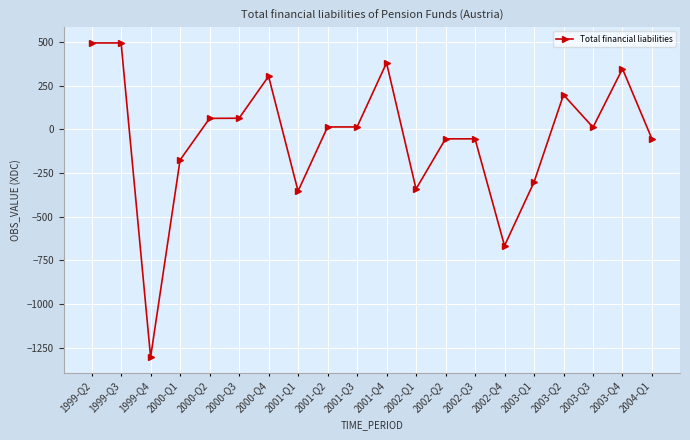

Is this an area chart (filled region under the line)?

No